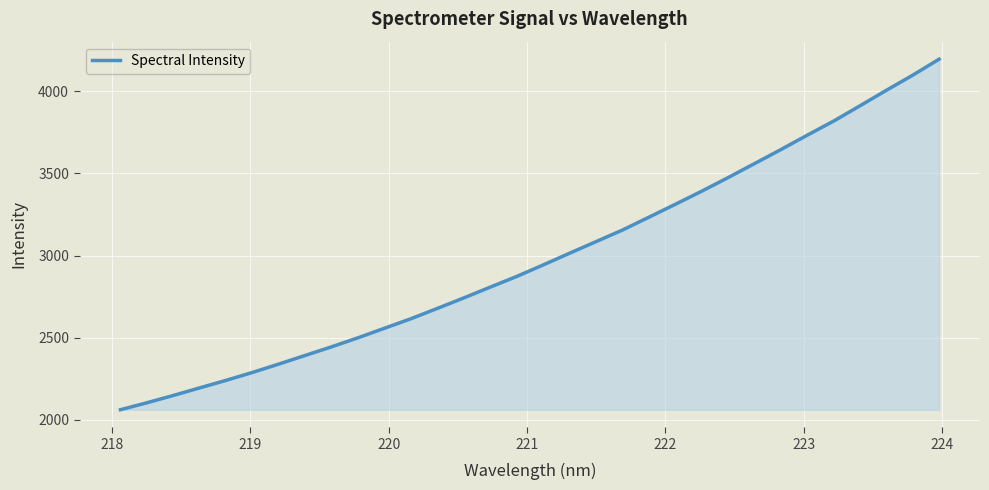

What is the greatest value displayed?

4193.6